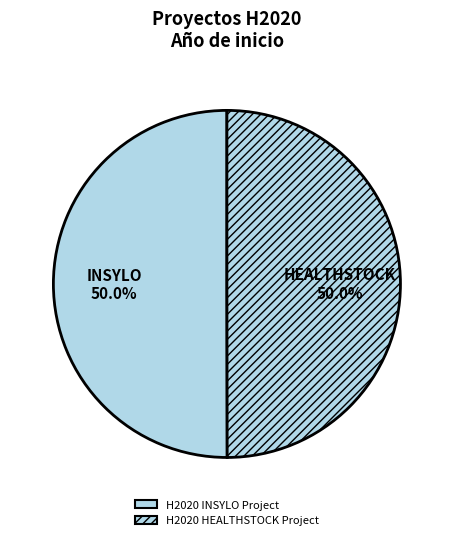

How many segments does this pie chart have?

2